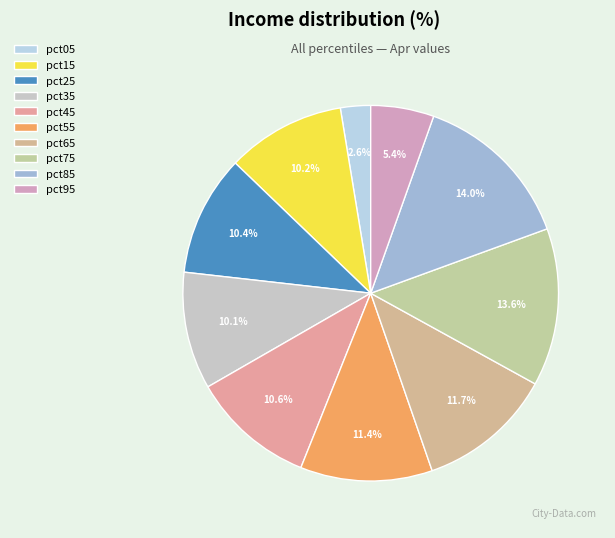

Rank the categories by value from lowest to highest.

pct05, pct95, pct35, pct15, pct25, pct45, pct55, pct65, pct75, pct85